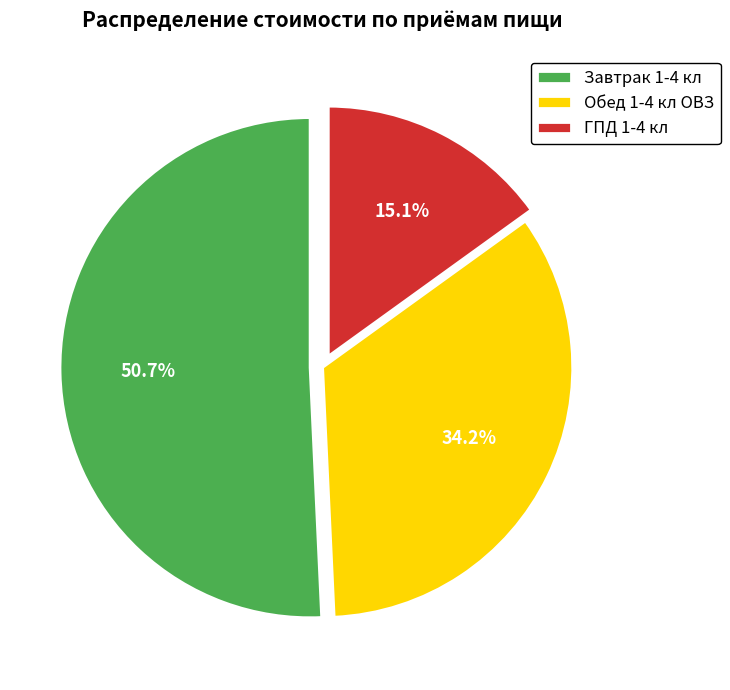

True or false: ГПД 1-4 кл accounts for 23% of the total.

False